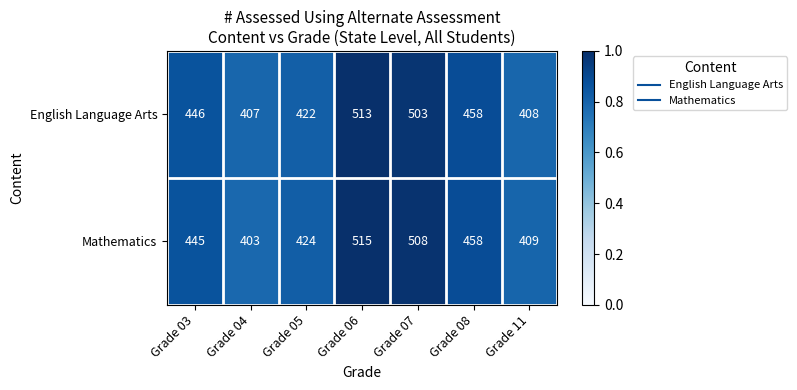

At Grade 05, list the series in order from smallest to largest.

English Language Arts, Mathematics